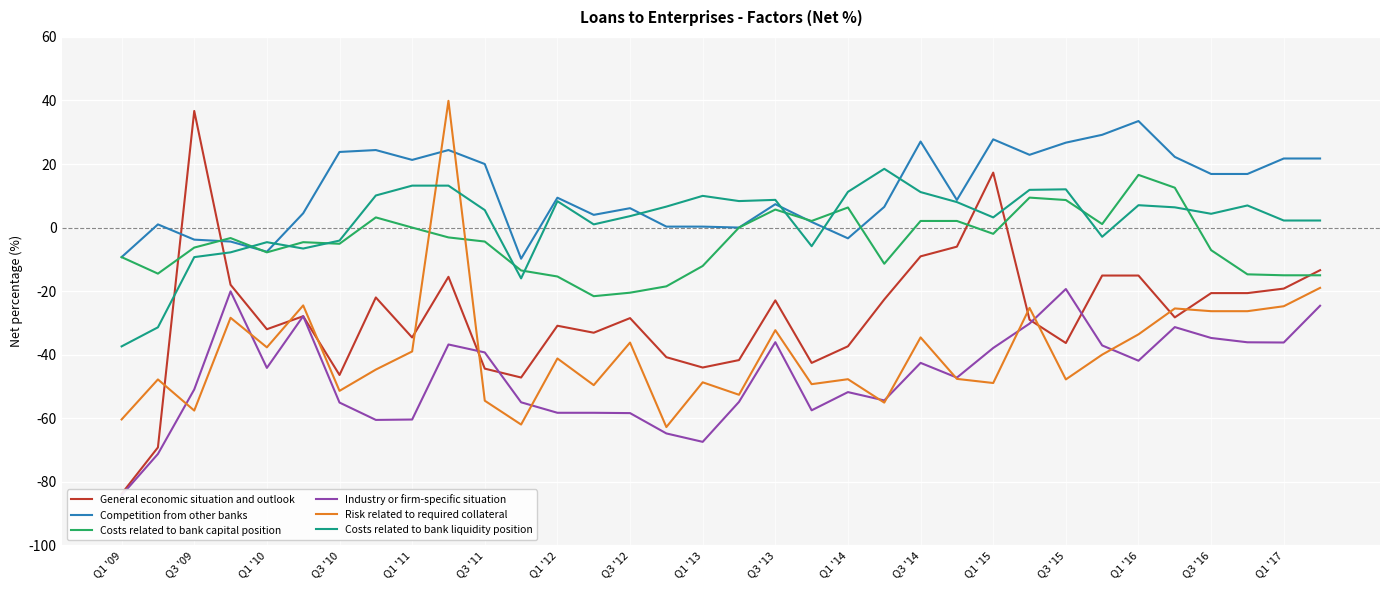

At which label does Costs related to bank liquidity position reach its minimum?

Q1 '09